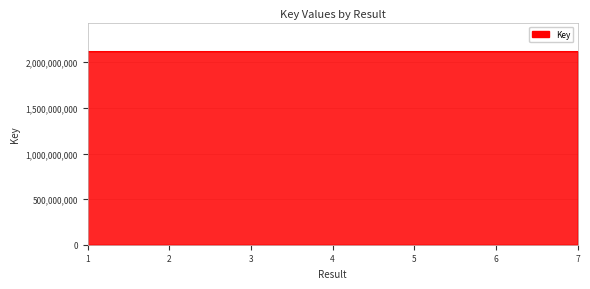

What is the minimum value shown in the chart?

2117930943